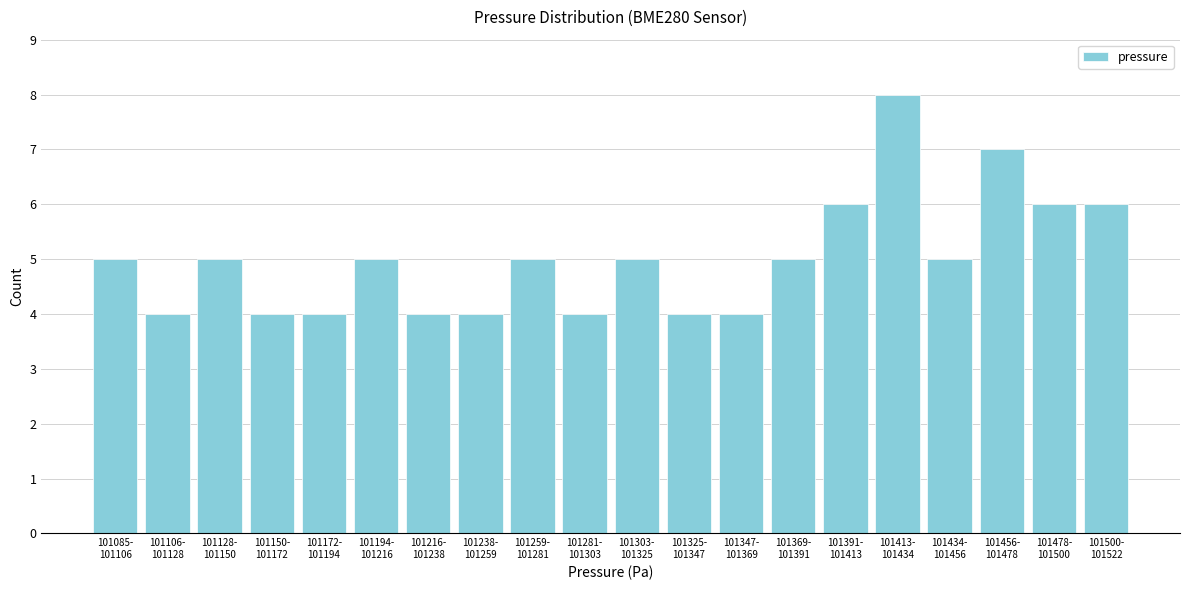

Reading left to right, list all the values displayed in this chart.

5	4	5	4	4	5	4	4	5	4	5	4	4	5	6	8	5	7	6	6